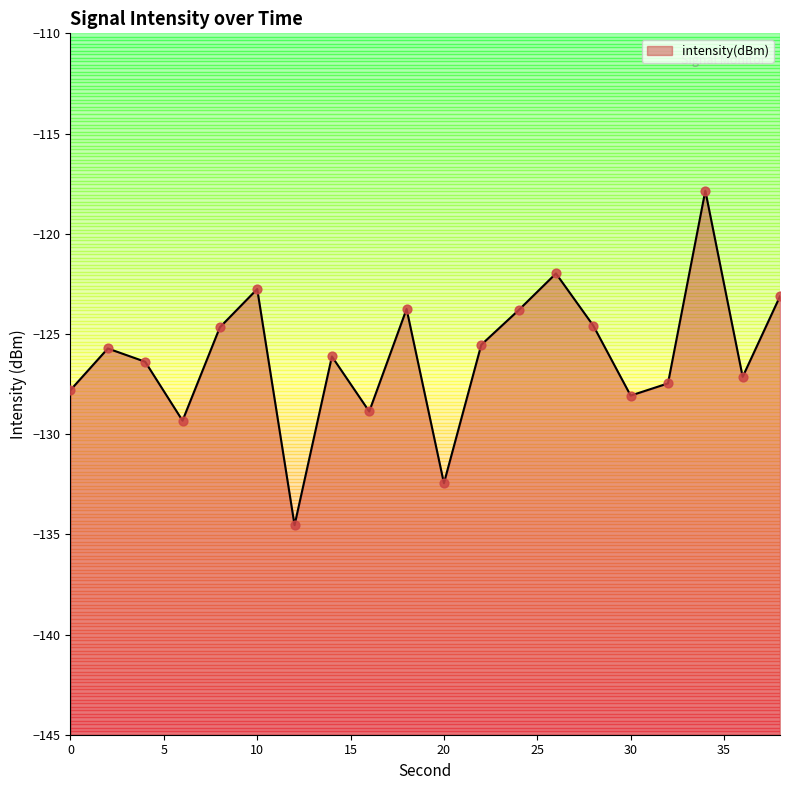

Between 14 and 16, which is larger?

14